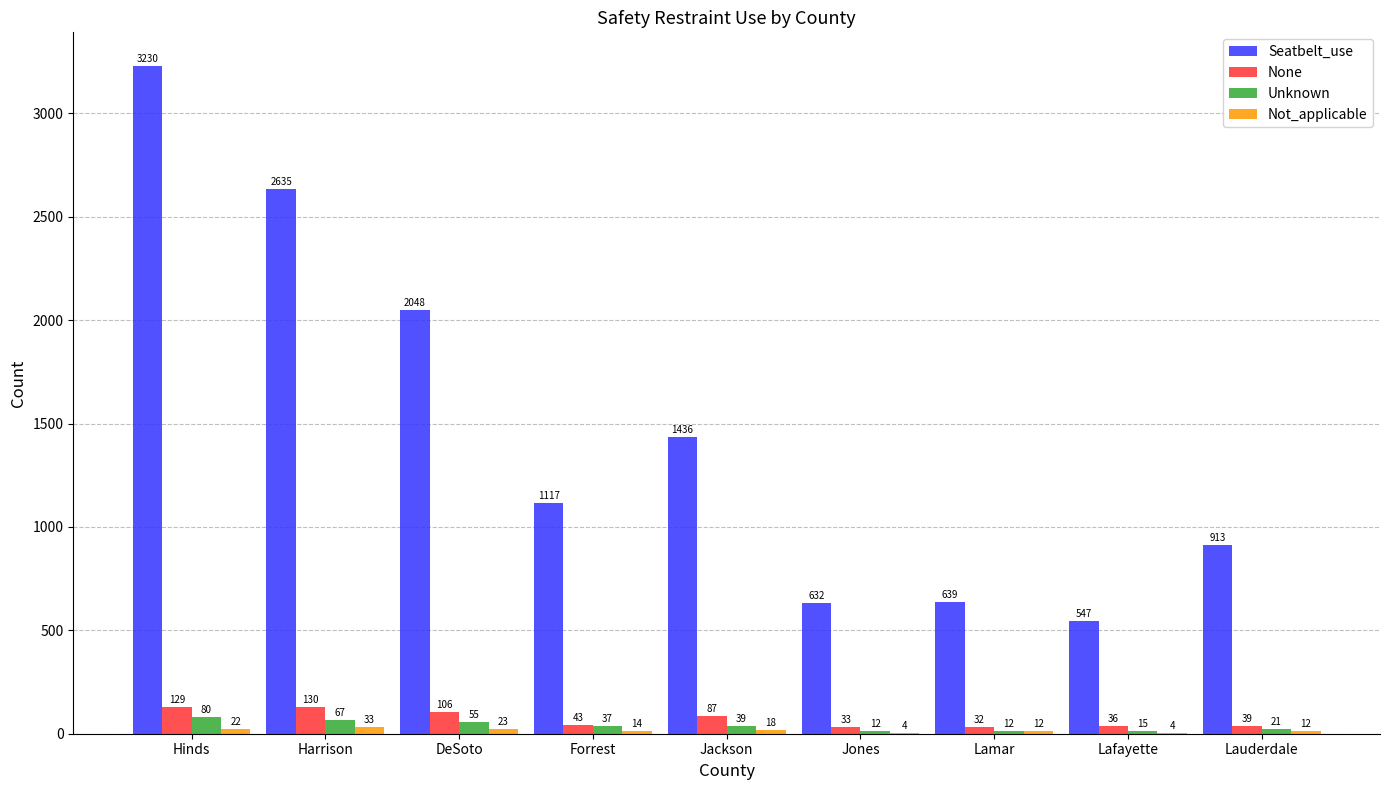

Is the value of None at Hinds greater than the value of Seatbelt_use at Lamar?

No